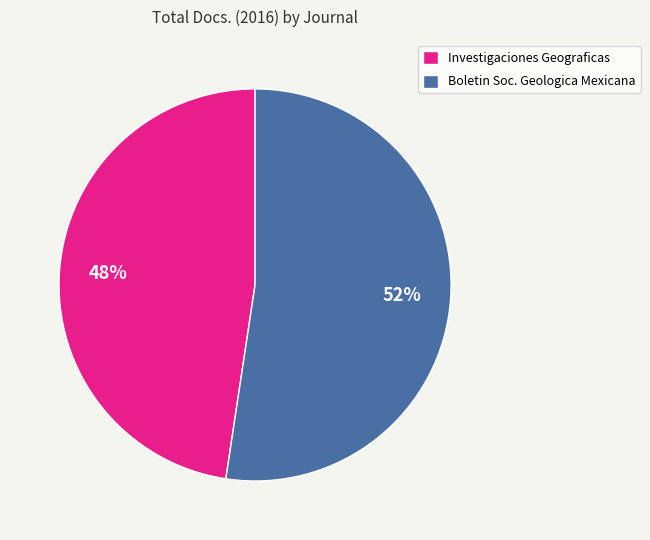

True or false: Boletin Soc. Geologica Mexicana accounts for 59% of the total.

False